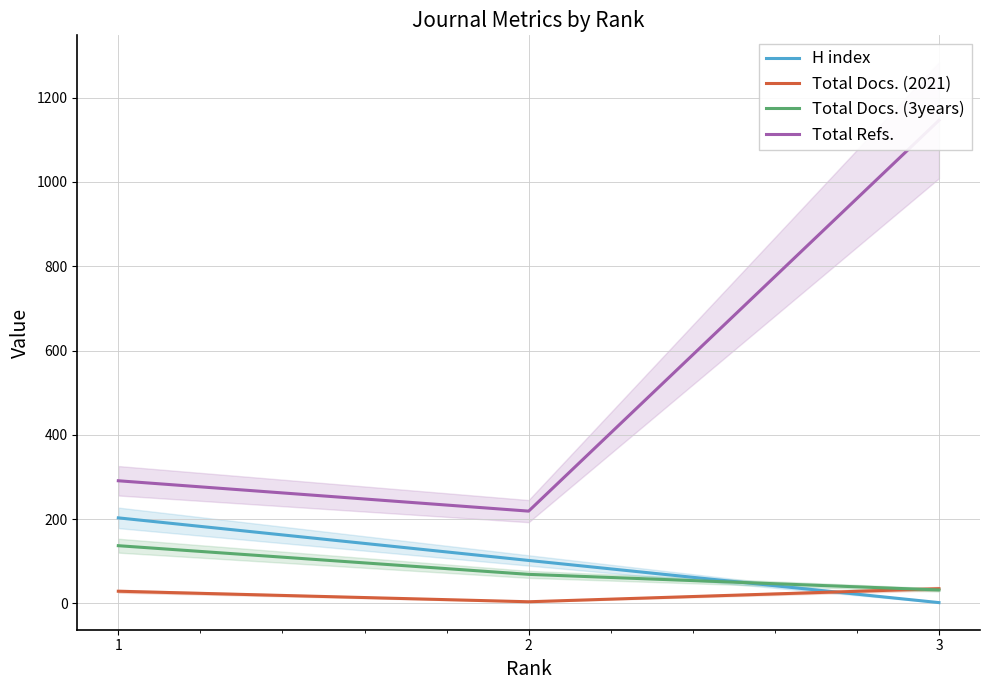

At which label is Total Refs. closest to 682?

1